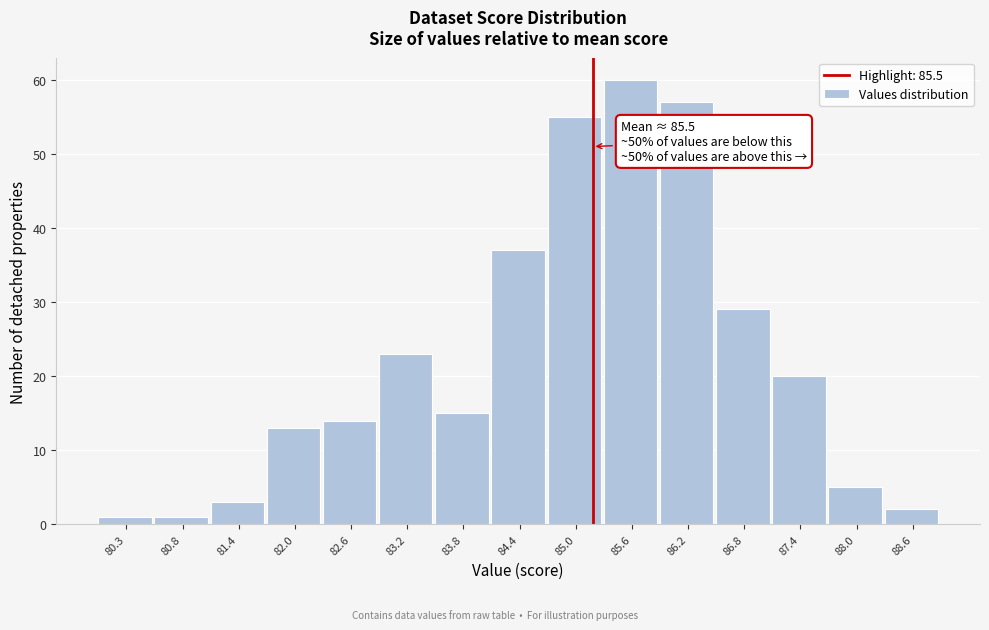

Reading left to right, extract all data points from this chart.

1	1	3	13	14	23	15	37	55	60	57	29	20	5	2